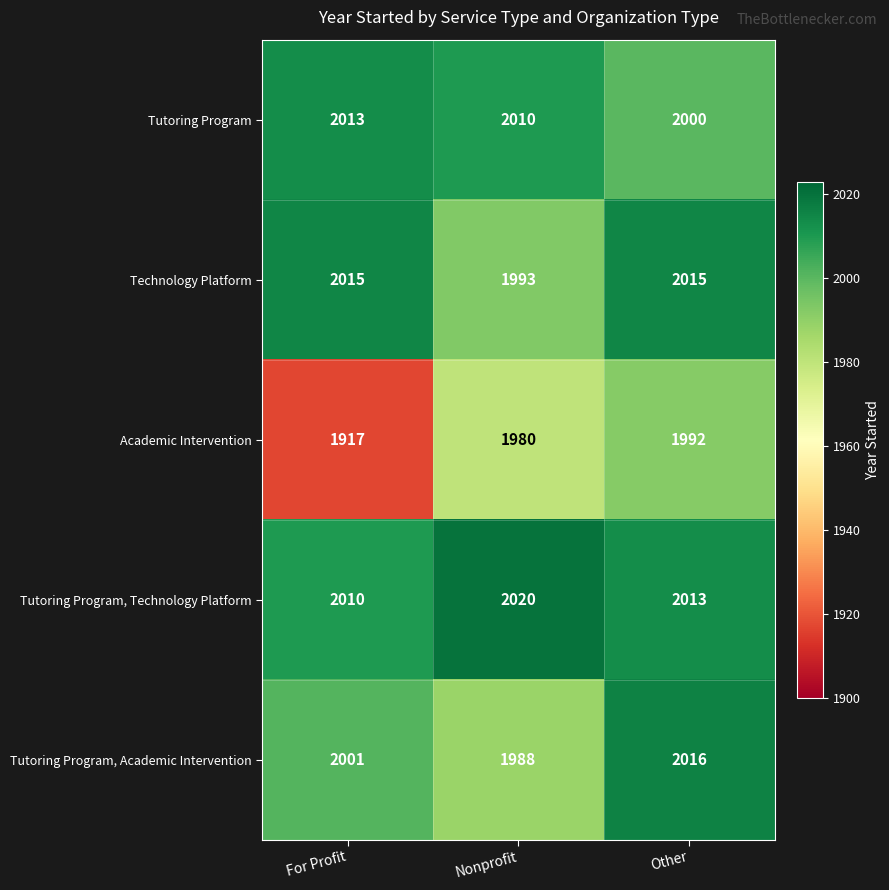

Reading right to left, list all the values displayed in this chart.

Tutoring Program: 2000	2010	2013
Technology Platform: 2015	1993	2015
Academic Intervention: 1992	1980	1917
Tutoring Program, Technology Platform: 2013	2020	2010
Tutoring Program, Academic Intervention: 2016	1988	2001